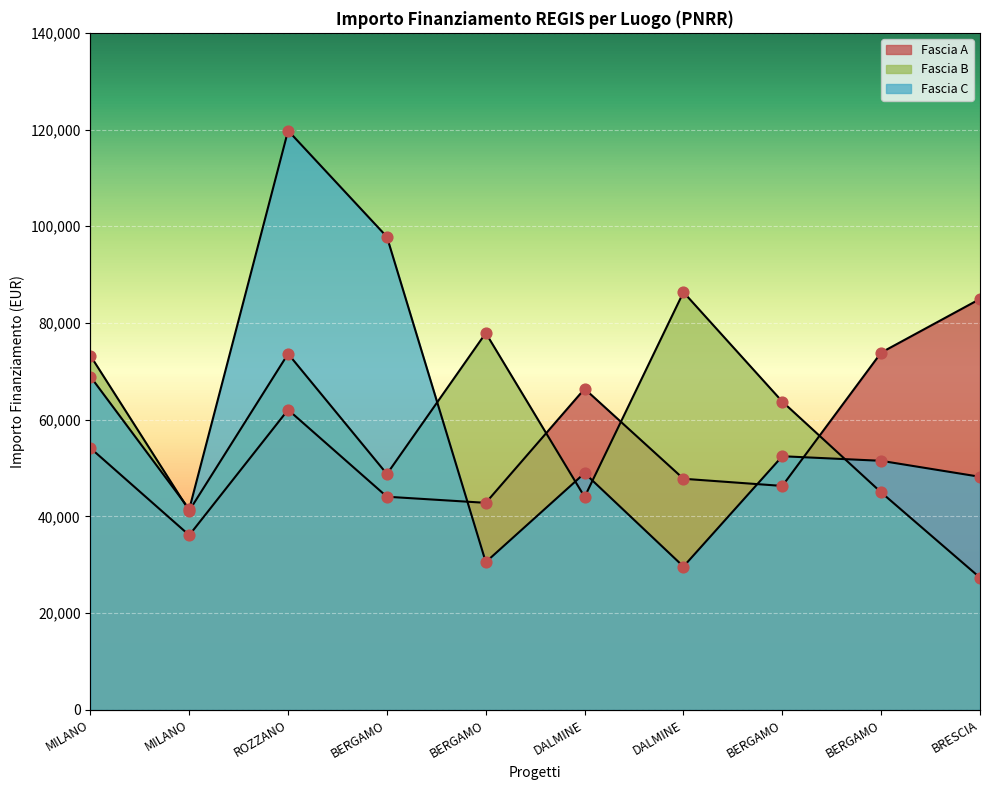

What is the total value across all series at DALMINE?

159387.6